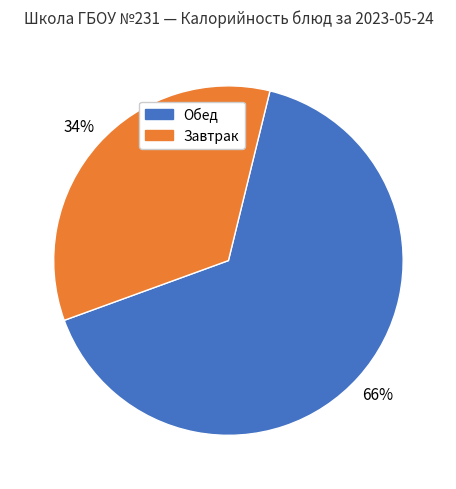

To the nearest percent, what is the average slice percentage?

50%